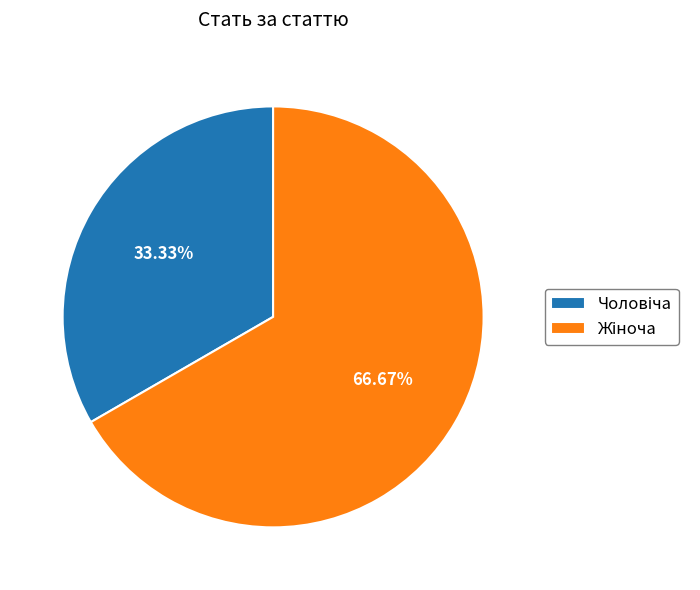

Is there a majority slice in this chart?

Yes